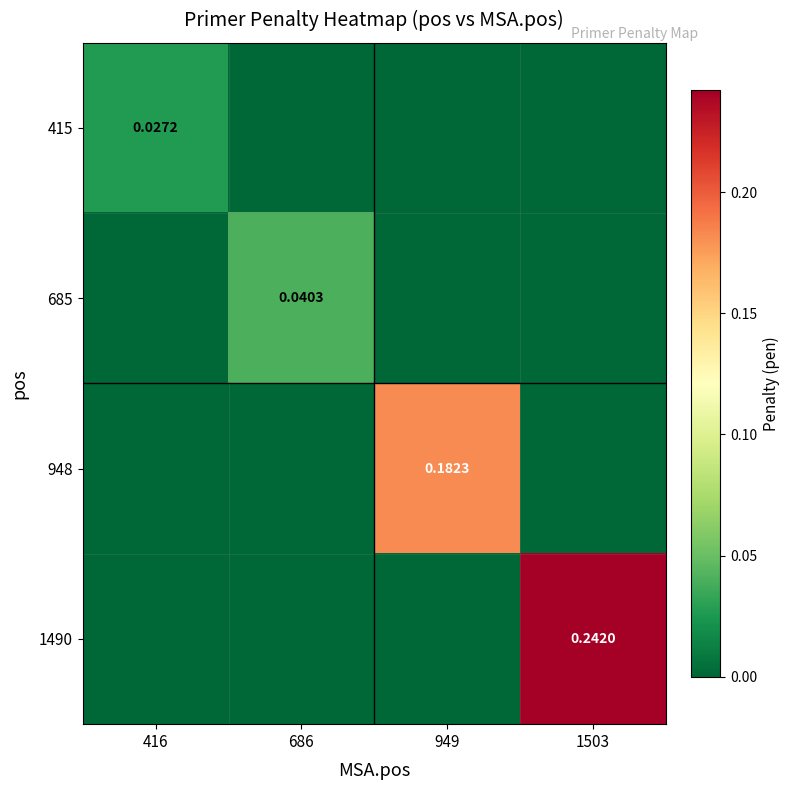

Between 949 and 1503, which series saw the biggest shift?

1490